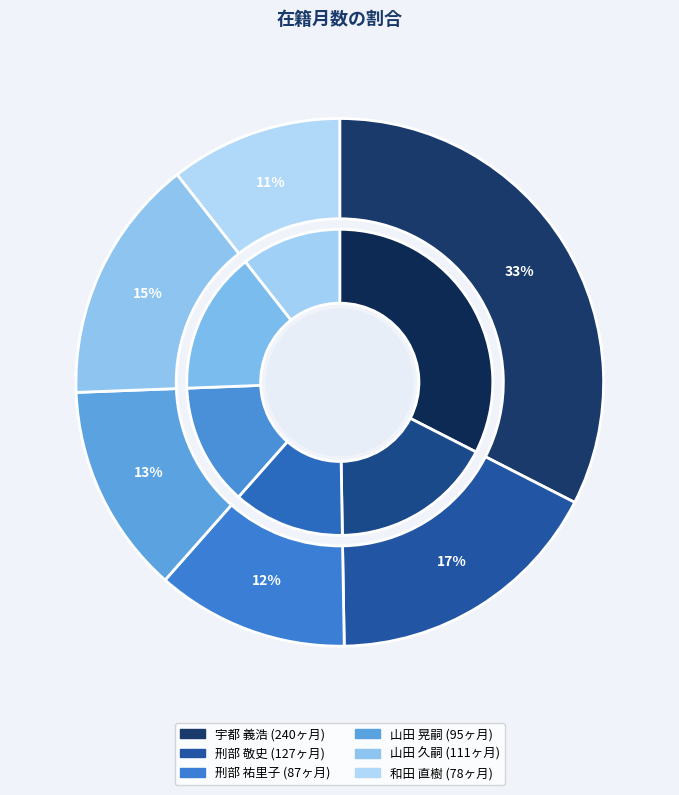

What percentage is the 刑部 祐里子 slice, to the nearest percent?

12%